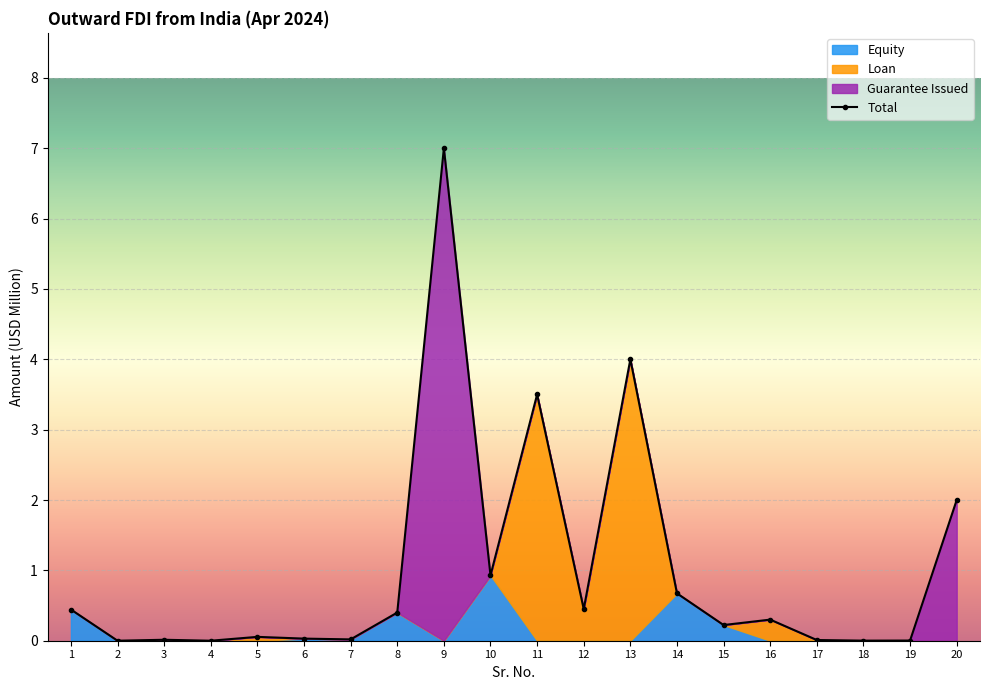

At which label is Loan closest to 2?

11